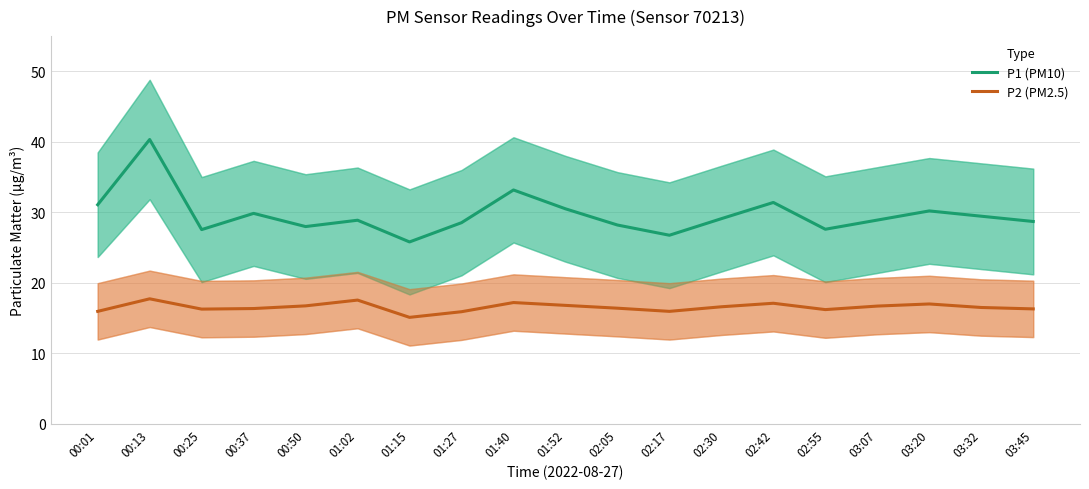

How many values in the P1 (PM10) series are below 28?

5